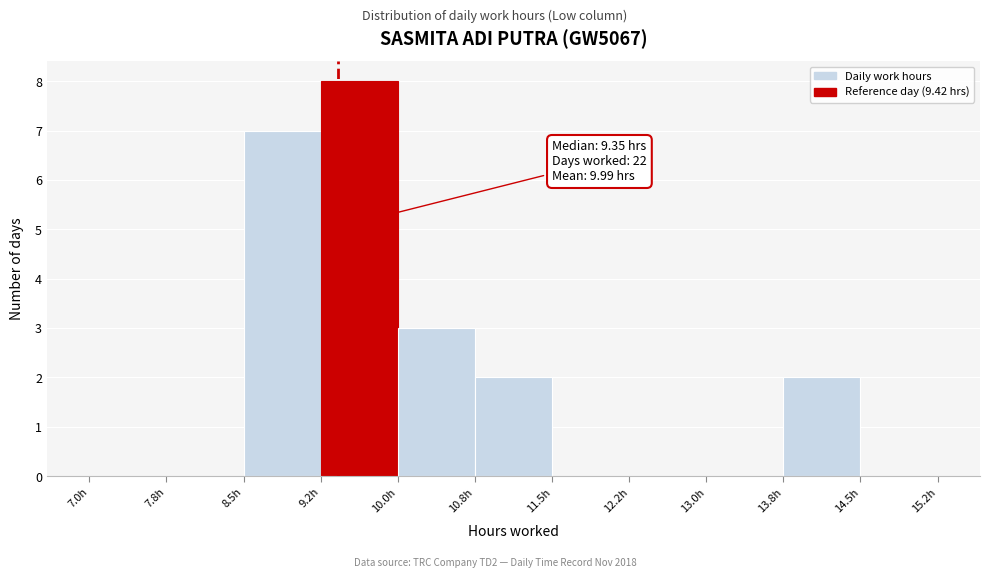

Which range on the x-axis has the tallest bar?

9.25 to 10.00